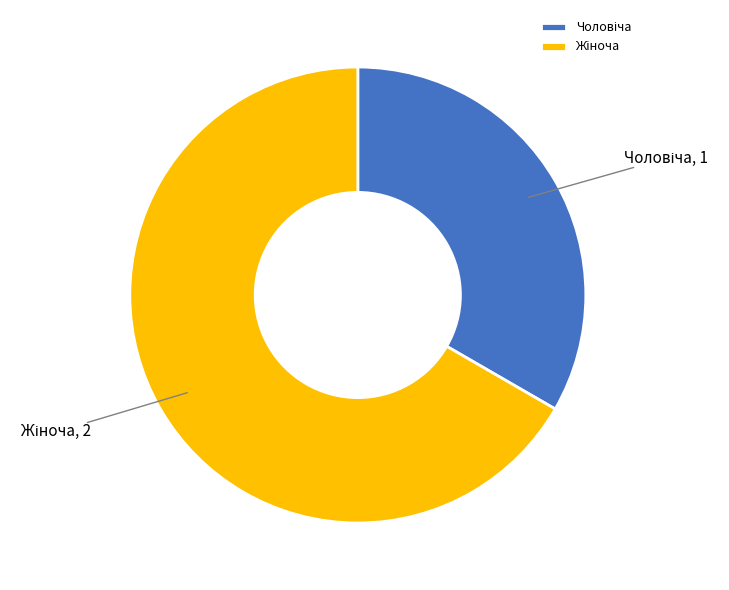

Is there a majority slice in this chart?

Yes